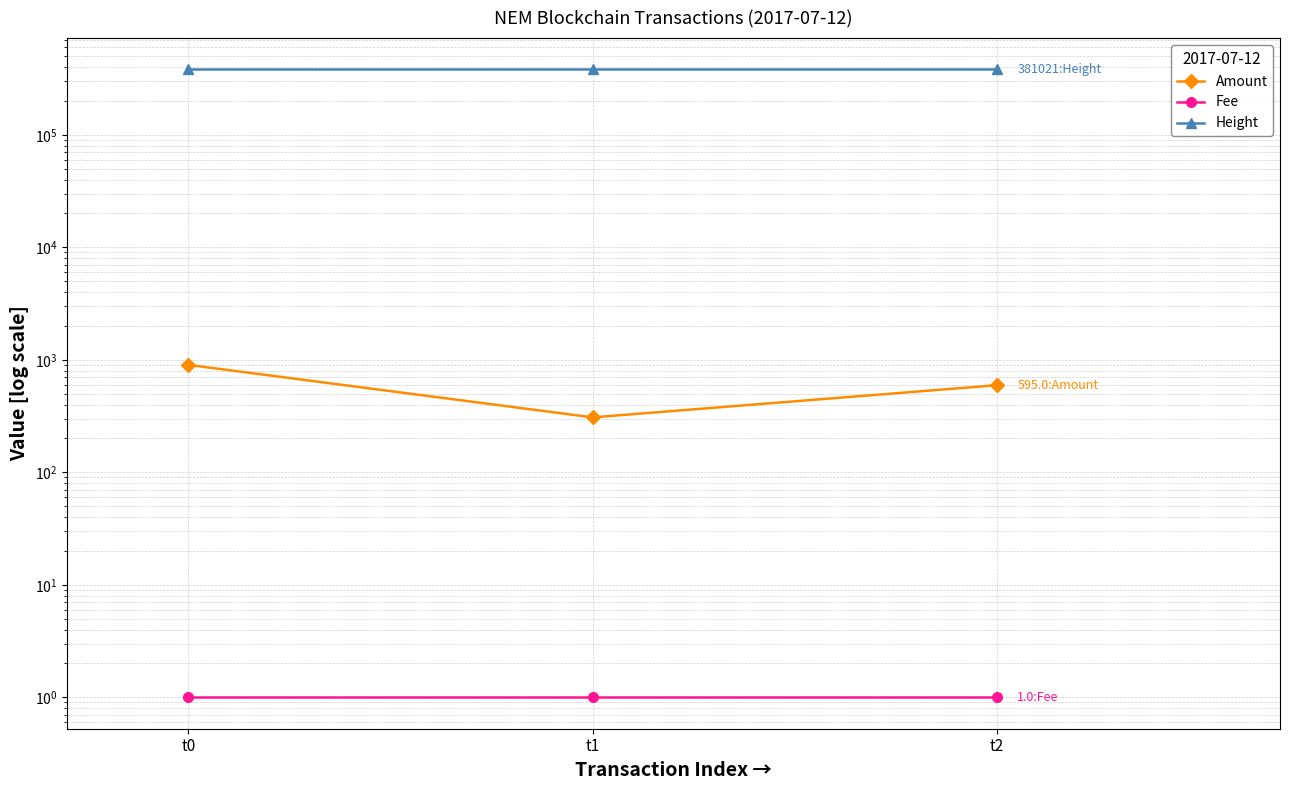

How many lines are shown in the chart?

3